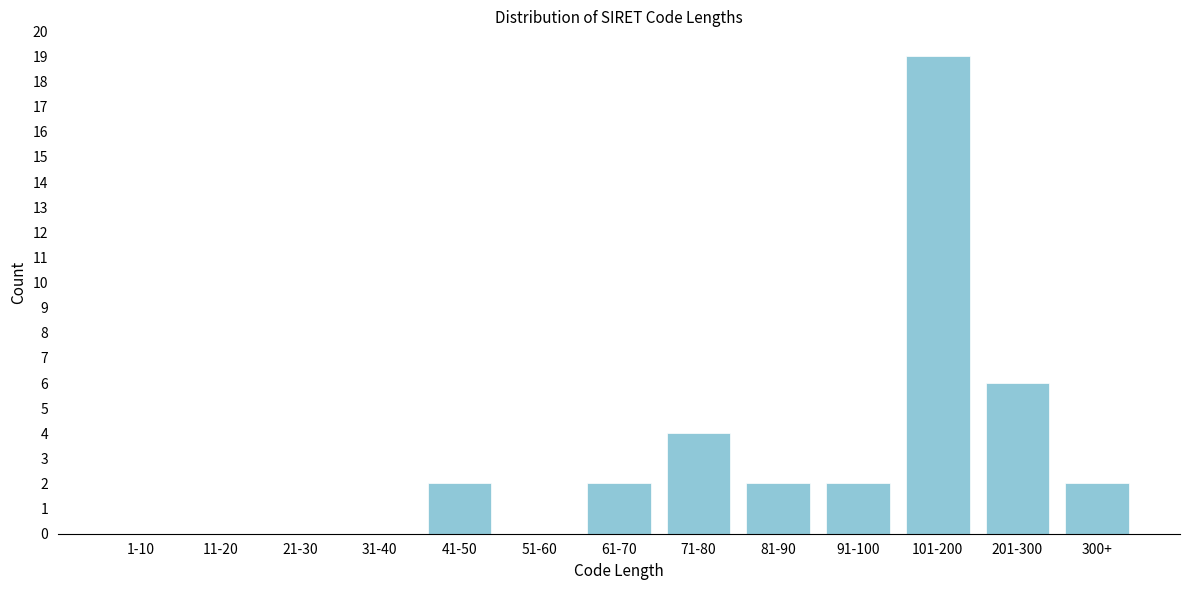

Reading left to right, transcribe all the data shown in this chart.

1-10=0	11-20=0	21-30=0	31-40=0	41-50=2	51-60=0	61-70=2	71-80=4	81-90=2	91-100=2	101-200=19	201-300=6	300+=2